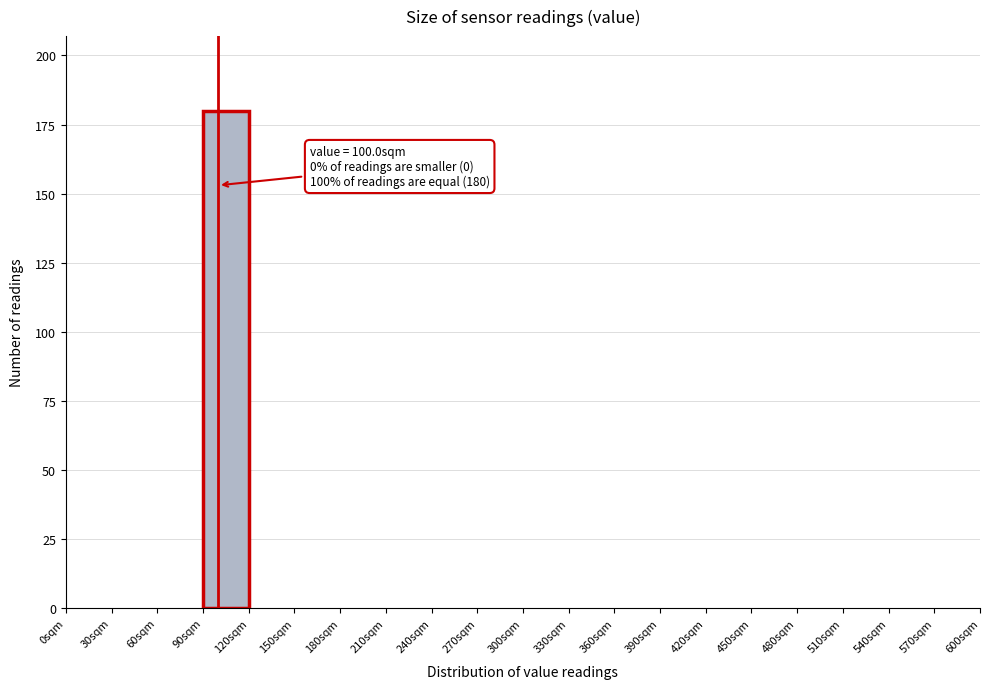

Which range on the x-axis has the tallest bar?

90 to 120